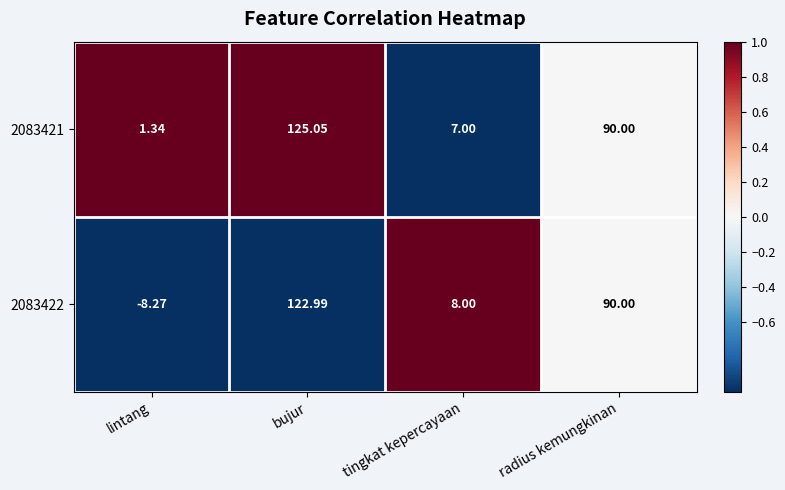

At which category is the sum across all series the highest?

bujur